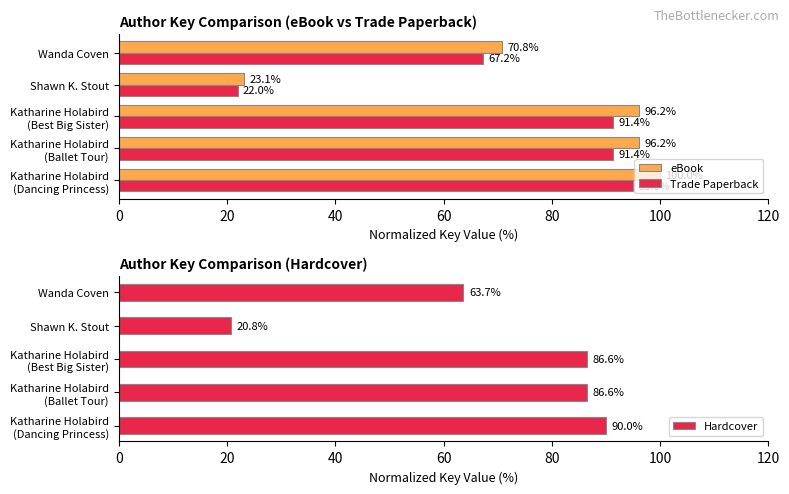

What is the difference between the maximum and minimum values in the eBook series?

76.9